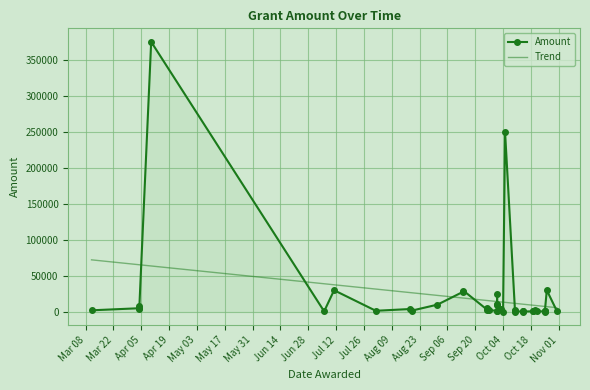

Rank the categories by value from lowest to highest.

2022-10-10, 2022-10-04, 2022-10-25, 2022-10-14, 2022-10-25, 2022-07-06, 2022-10-19, 2022-10-21, 2022-10-14, 2022-10-25, 2022-10-19, 2022-10-25, 2022-10-01, 2022-10-14, 2022-08-01, 2022-10-31, 2022-10-01, 2022-10-10, 2022-08-19, 2022-03-11, 2022-09-27, 2022-09-26, 2022-10-10, 2022-10-20, 2022-08-18, 2022-10-03, 2022-04-04, 2022-04-04, 2022-09-26, 2022-04-04, 2022-09-01, 2022-10-01, 2022-10-01, 2022-10-01, 2022-09-14, 2022-09-14, 2022-07-11, 2022-10-26, 2022-10-05, 2022-04-10